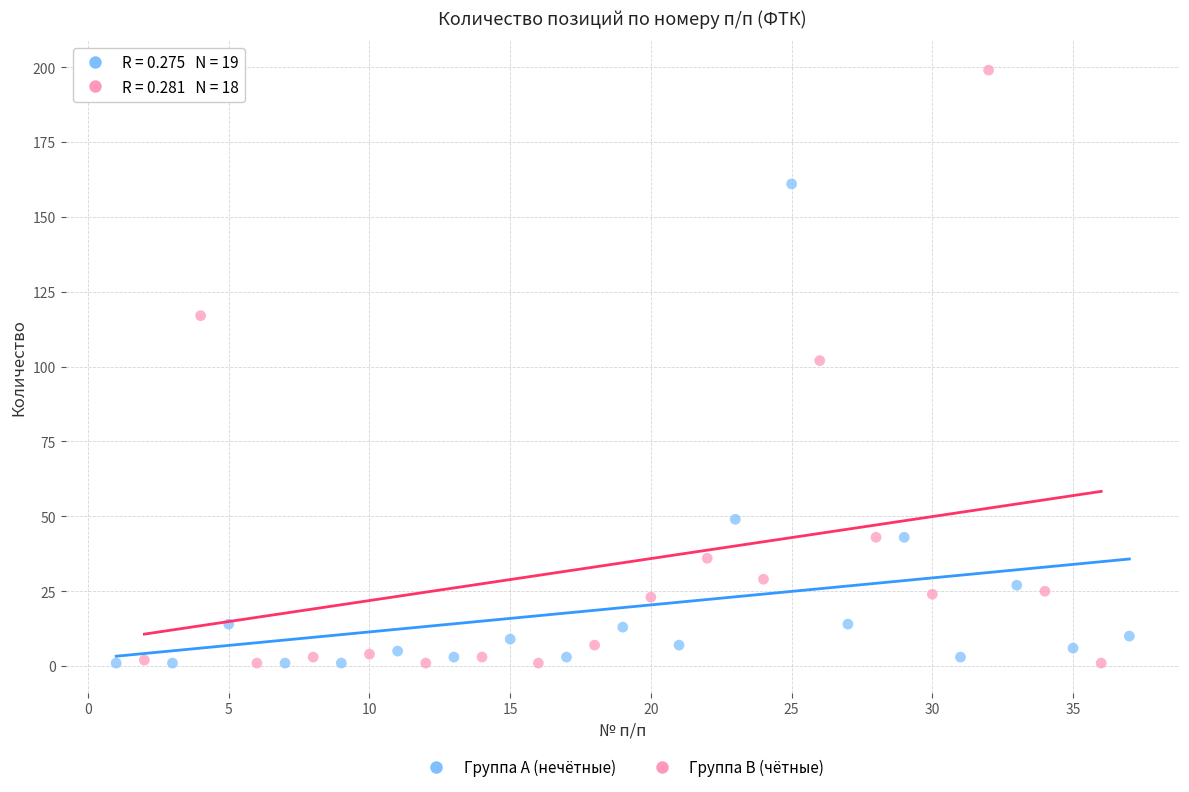

Which series has the widest spread of Y values?

Группа B (чётные)